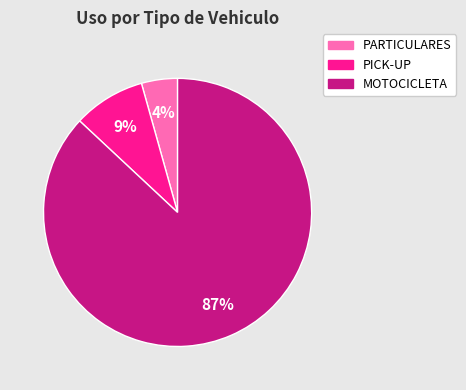

What percentage is the MOTOCICLETA slice, to the nearest percent?

87%